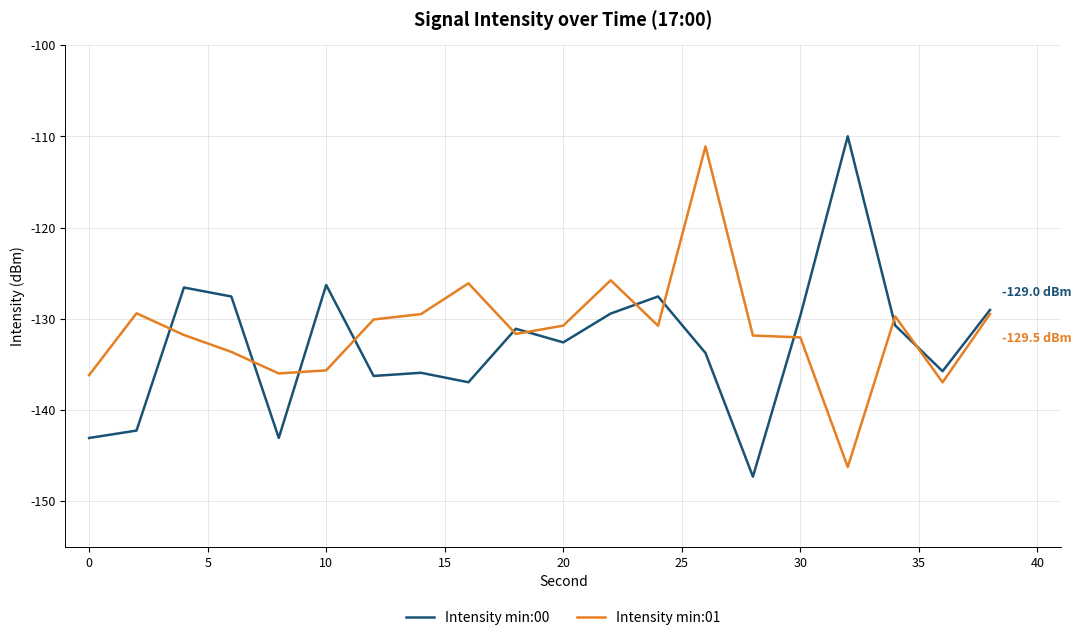

What is the lowest value of the Intensity min:01 series?

-146.3